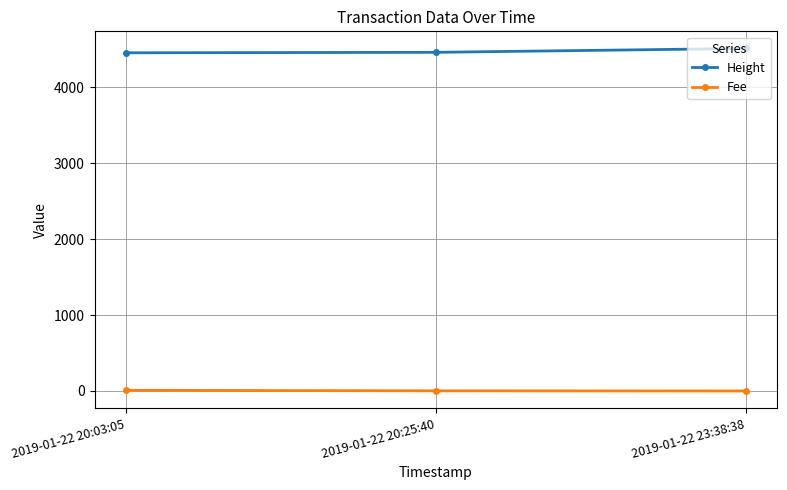

Rank the series by their average value, from highest to lowest.

Height, Fee